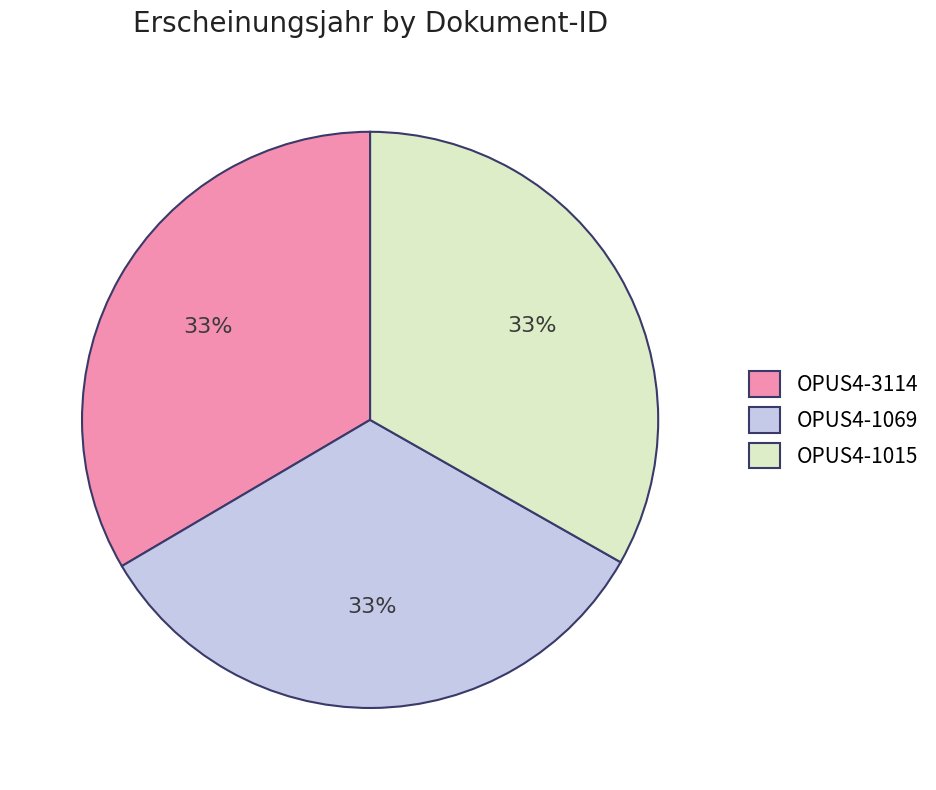

Is it true that OPUS4-1069 is 33% of the pie?

True